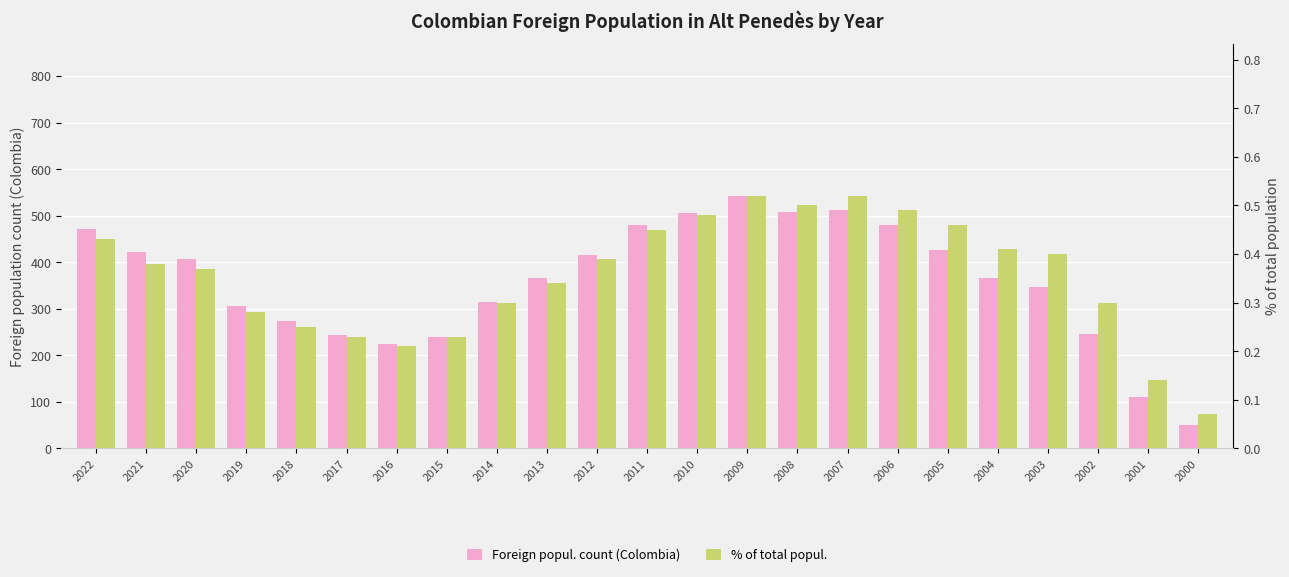

What is the lowest value of the Foreign popul. count (Colombia) series?

51.0